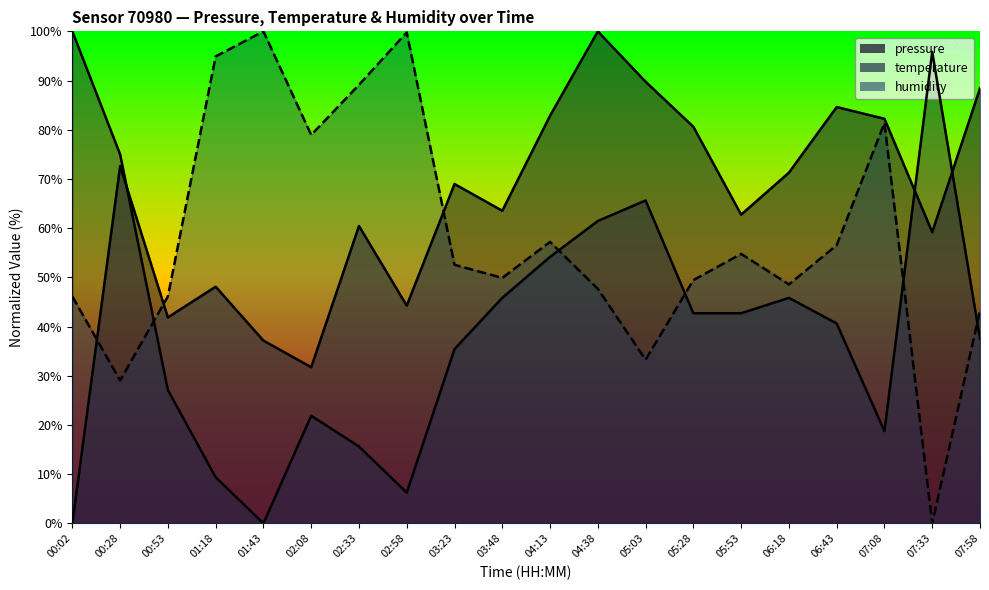

True or false: pressure and humidity cross at least once.

True